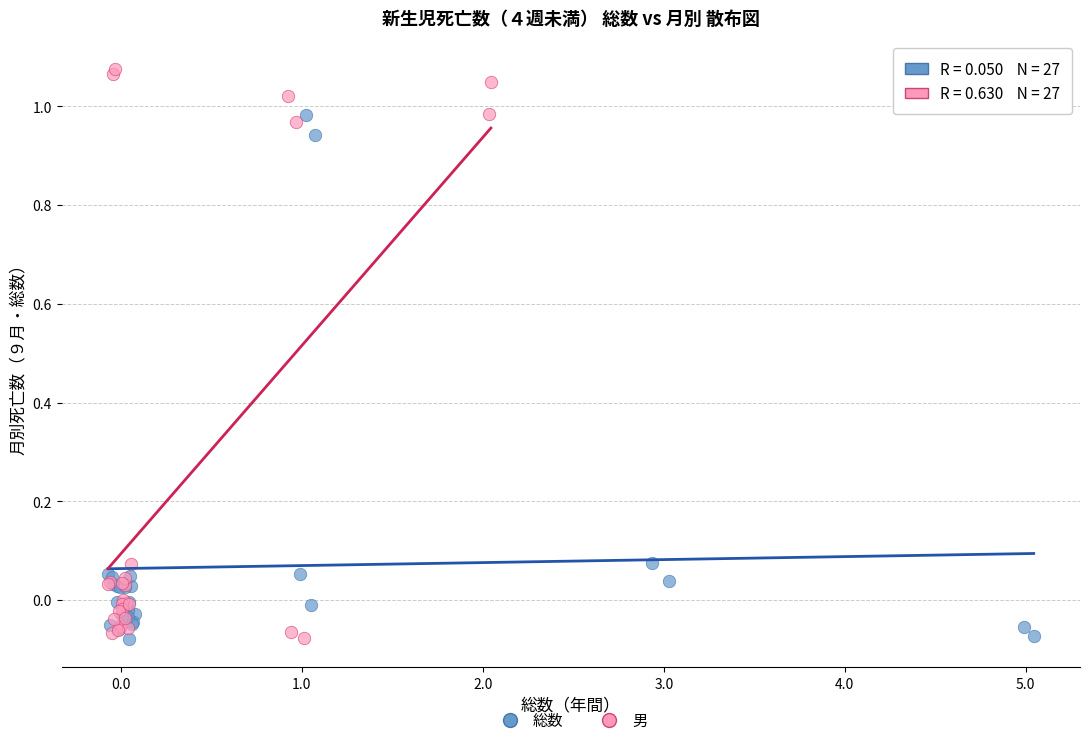

Which series reaches the maximum Y coordinate?

男